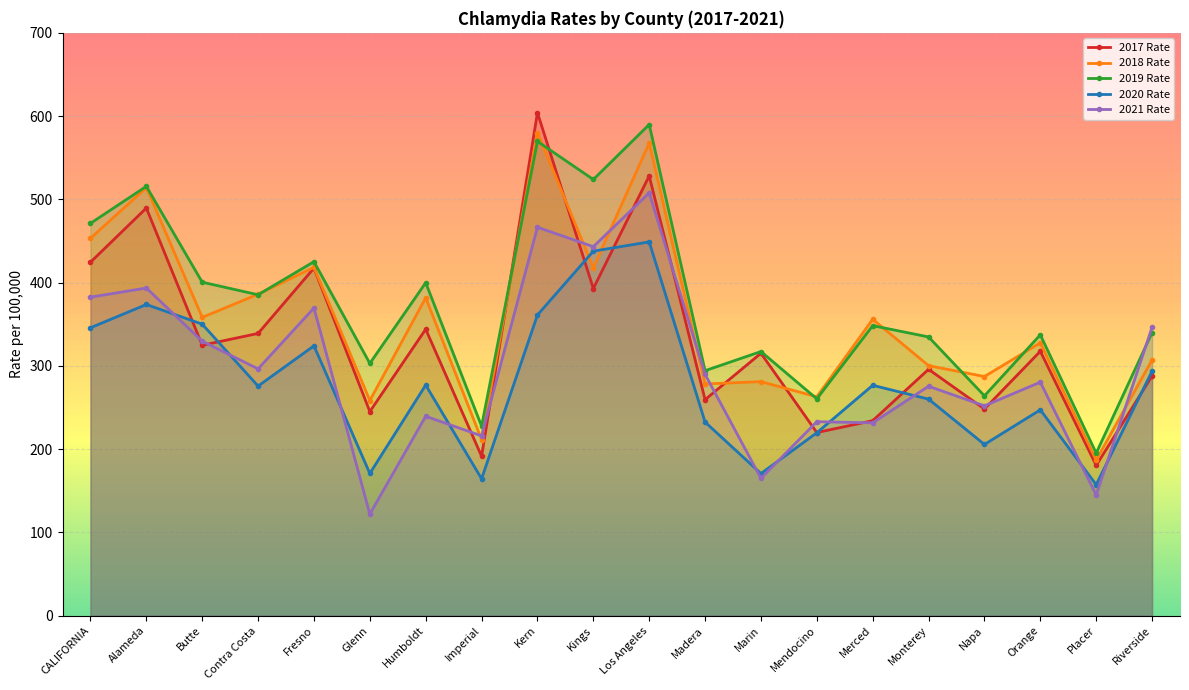

List the series in order of their peak value, lowest first.

2020 Rate, 2021 Rate, 2018 Rate, 2019 Rate, 2017 Rate